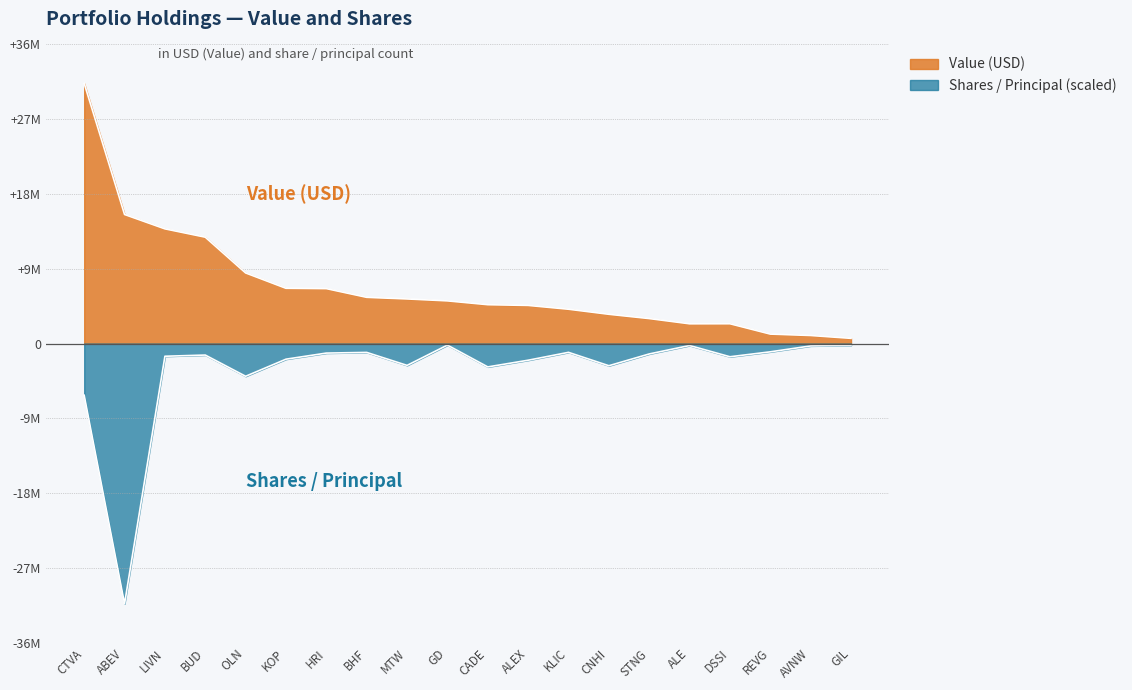

Is it true that Shares / Principal equals -2017369.7 at ALEX?

True